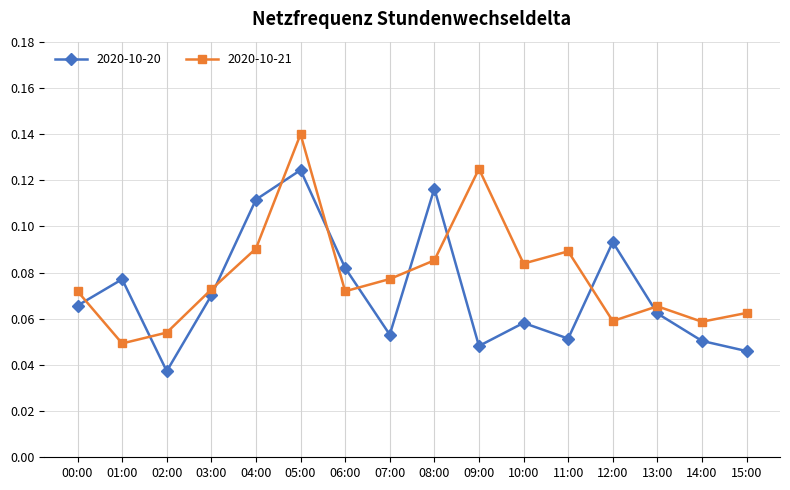

What is the label of the 10th point from the right?

06:00